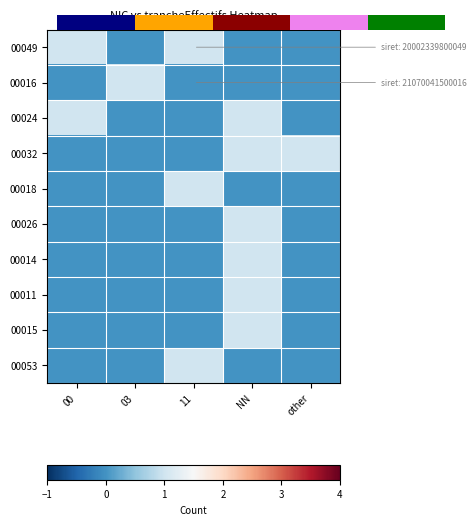

Which series has the widest spread of values?

00049